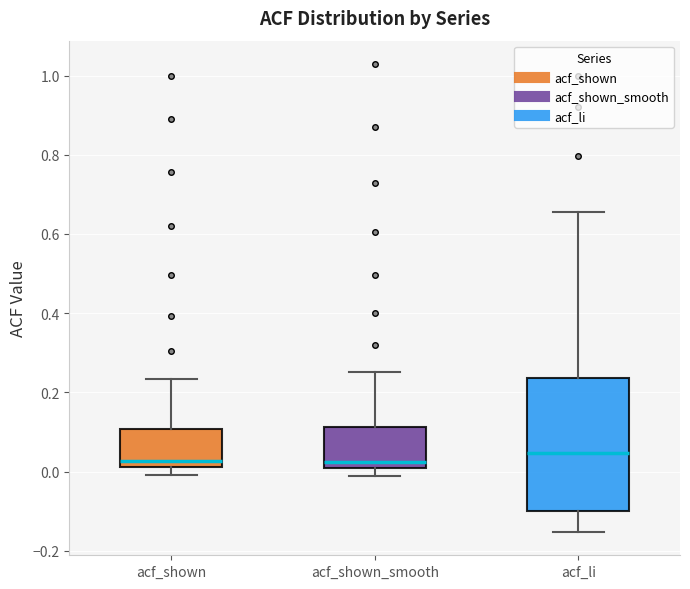

Reading left to right, transcribe this box plot: for each box, give where its median line is, the range the box spans, and where its two whiskers end, as read against the y-axis. The values are not printed on the chart, so give them approximately, as read against the axis.

acf_shown: median 0.02 (just above the box's lower edge), box 0.02 to 0.10, whiskers 0.00 to 0.24
acf_shown_smooth: median 0.02, box 0.00 to 0.12, whiskers -0.02 to 0.26
acf_li: median 0.04, box -0.10 to 0.24, whiskers -0.16 to 0.66